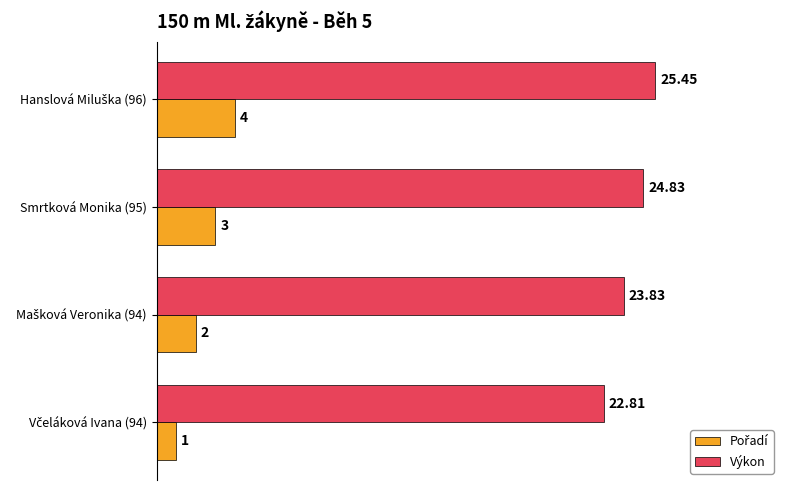

How many bars are there in each group?

2